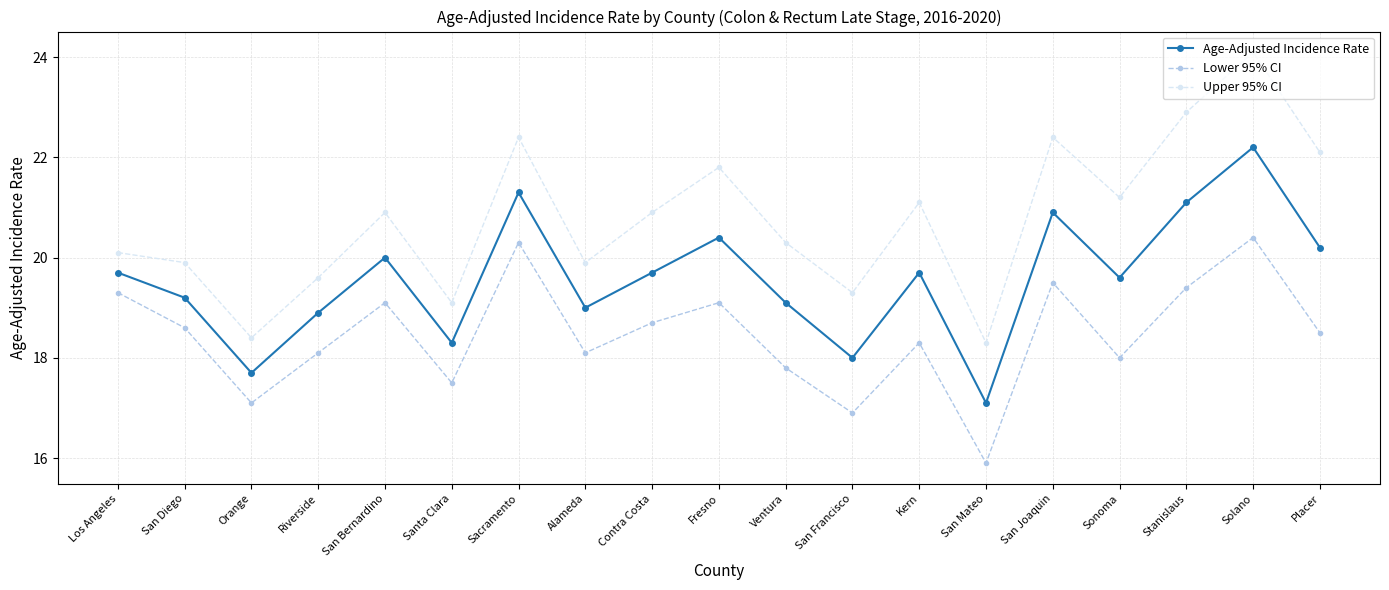

What is the label of the 7th point from the left?

Sacramento